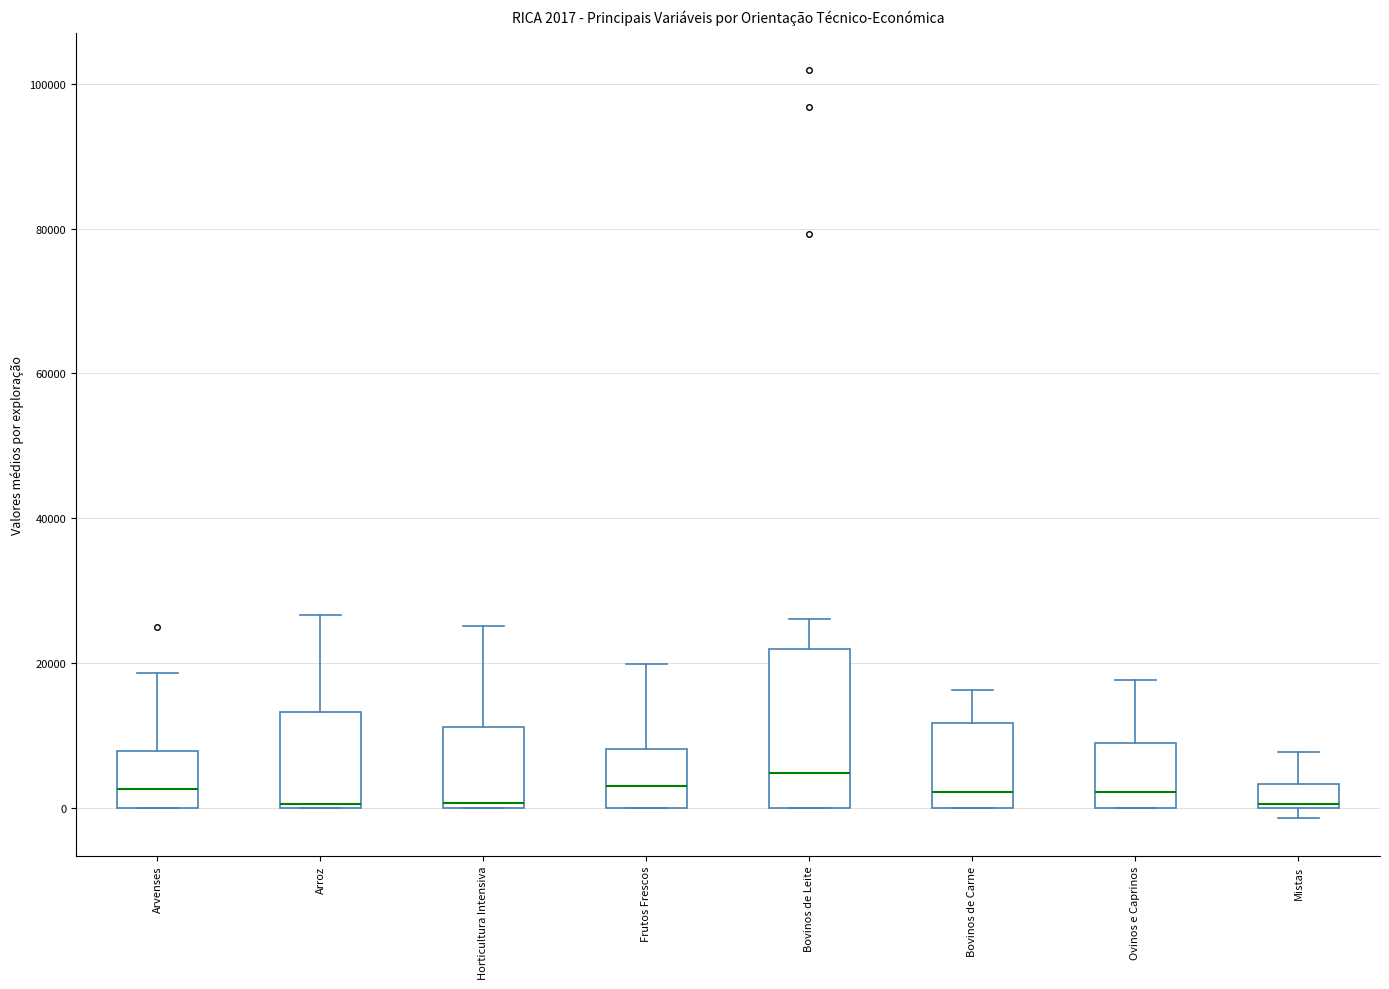

Comparing the boxes themselves (not the whiskers), which one is the tallest?

Bovinos de Leite